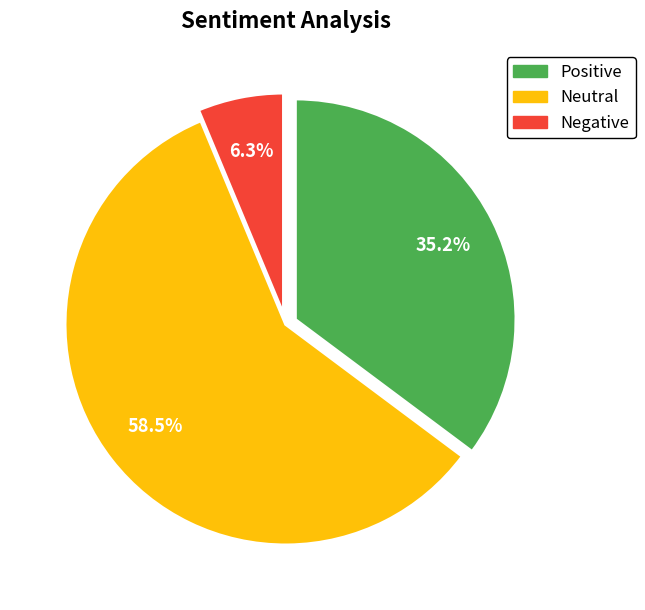

Is there a majority slice in this chart?

Yes